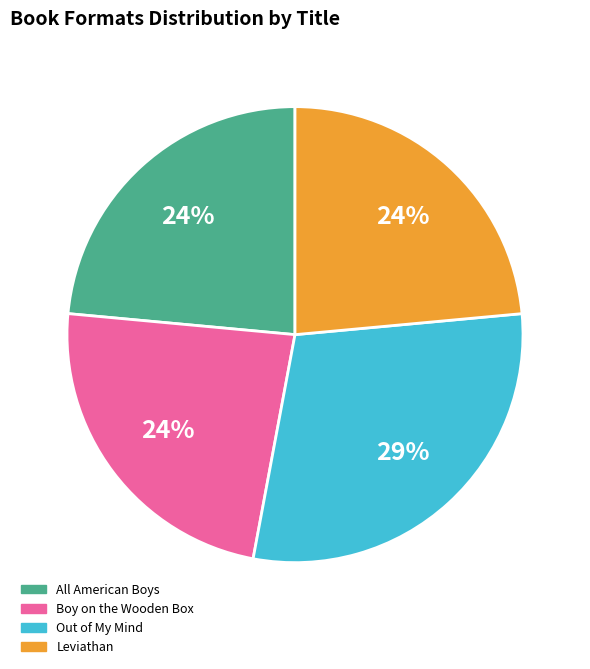

Is Out of My Mind the majority of the pie?

No